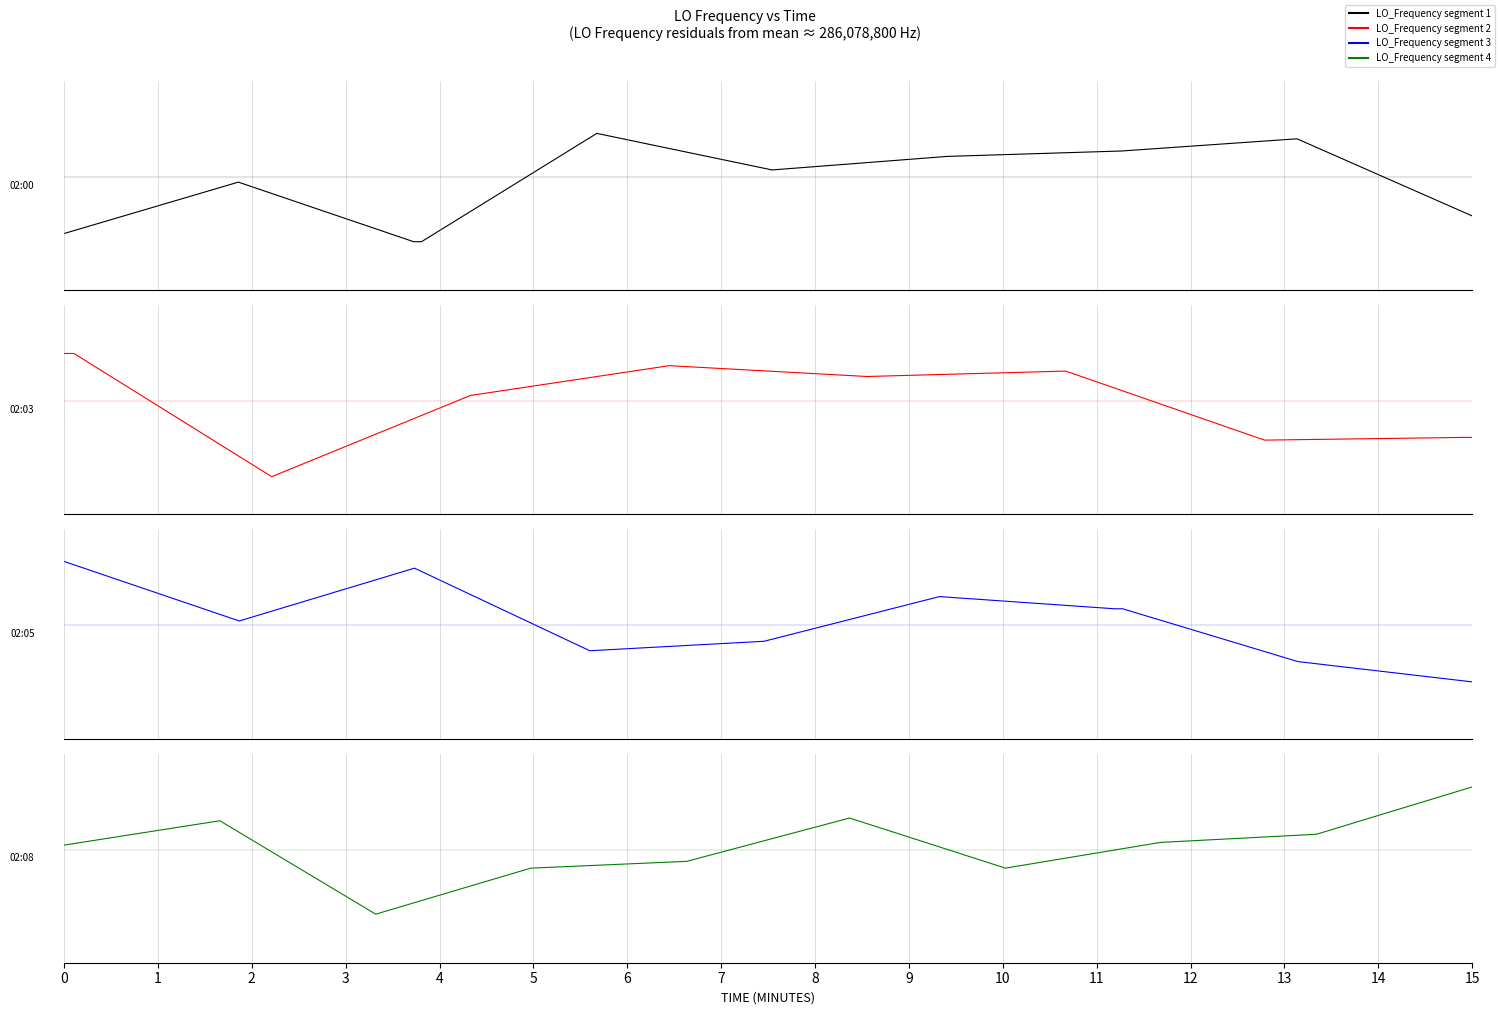

Which series has the largest total across all categories?

LO_Frequency (segment 3)